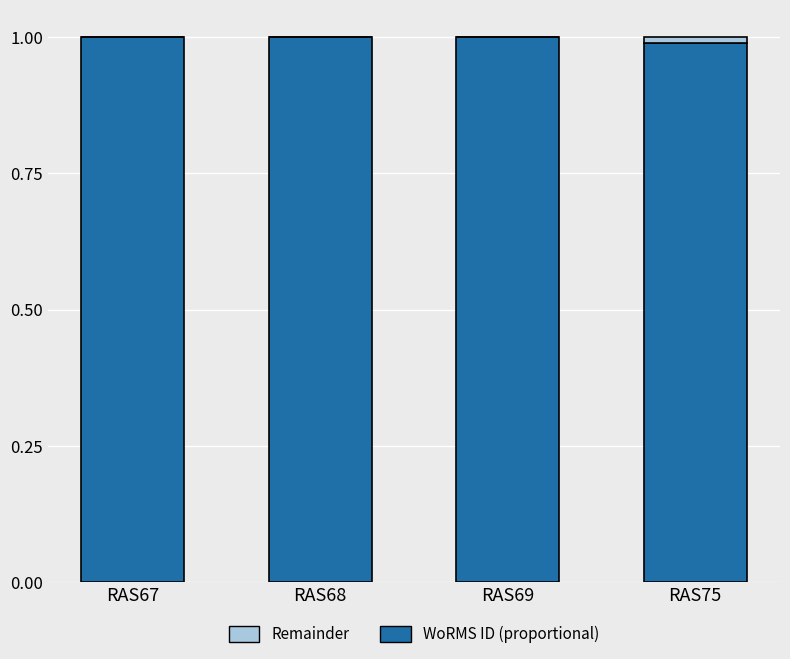

The WoRMS ID (proportional) series shows 1.0 at RAS67. True or false?

True